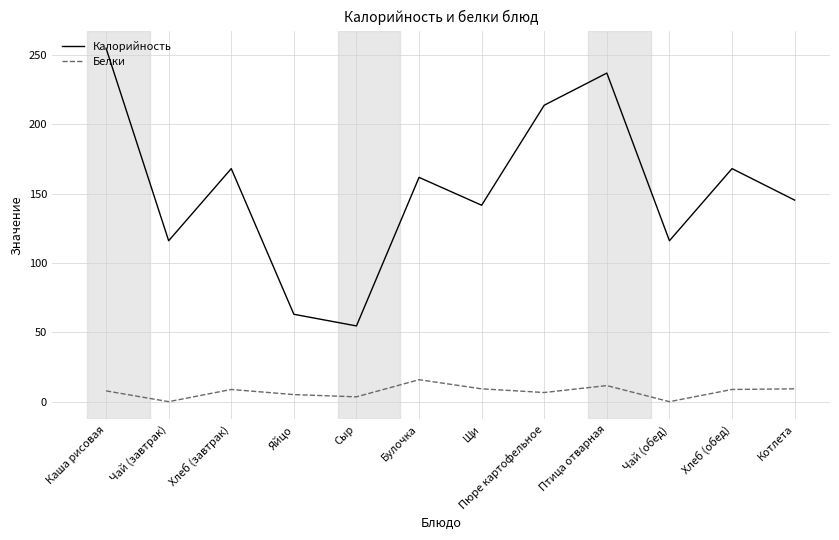

True or false: Калорийность and Белки cross at least once.

False